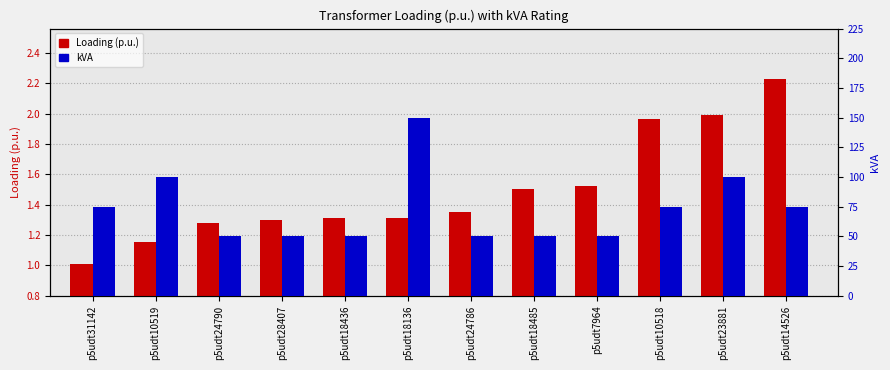

Where is kVA nearest to the value 100?

p5udt10519